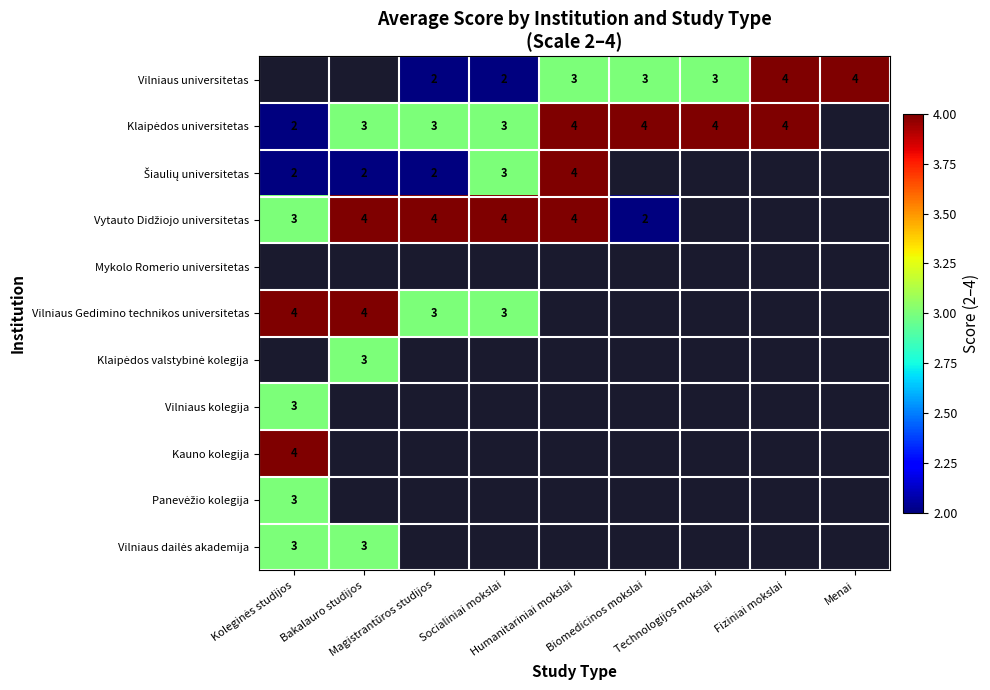

What is the sum of all Panevėžio kolegija values?

3